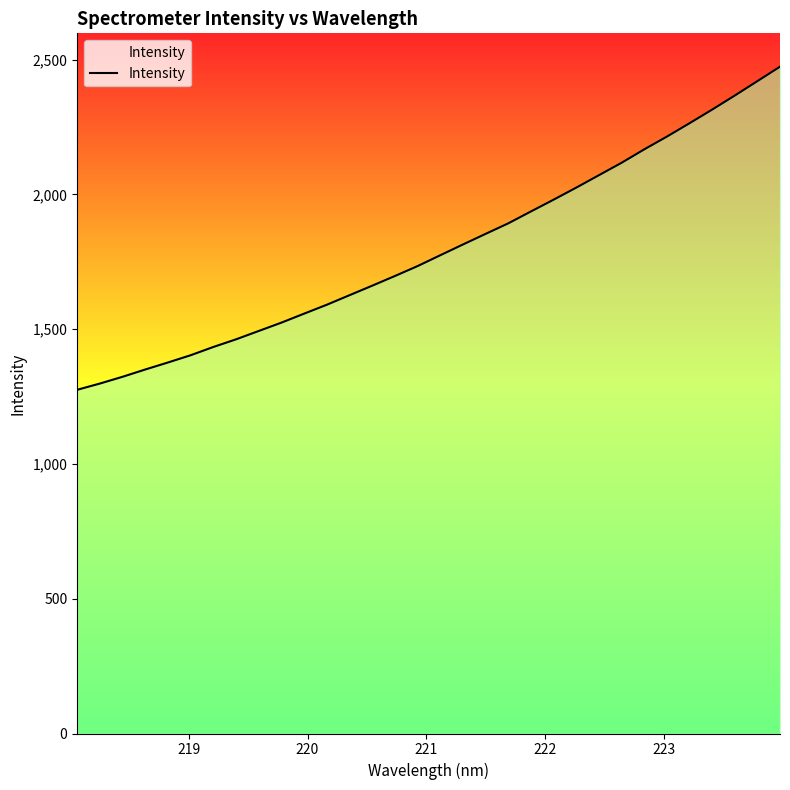

What is the smallest value displayed?

1275.3